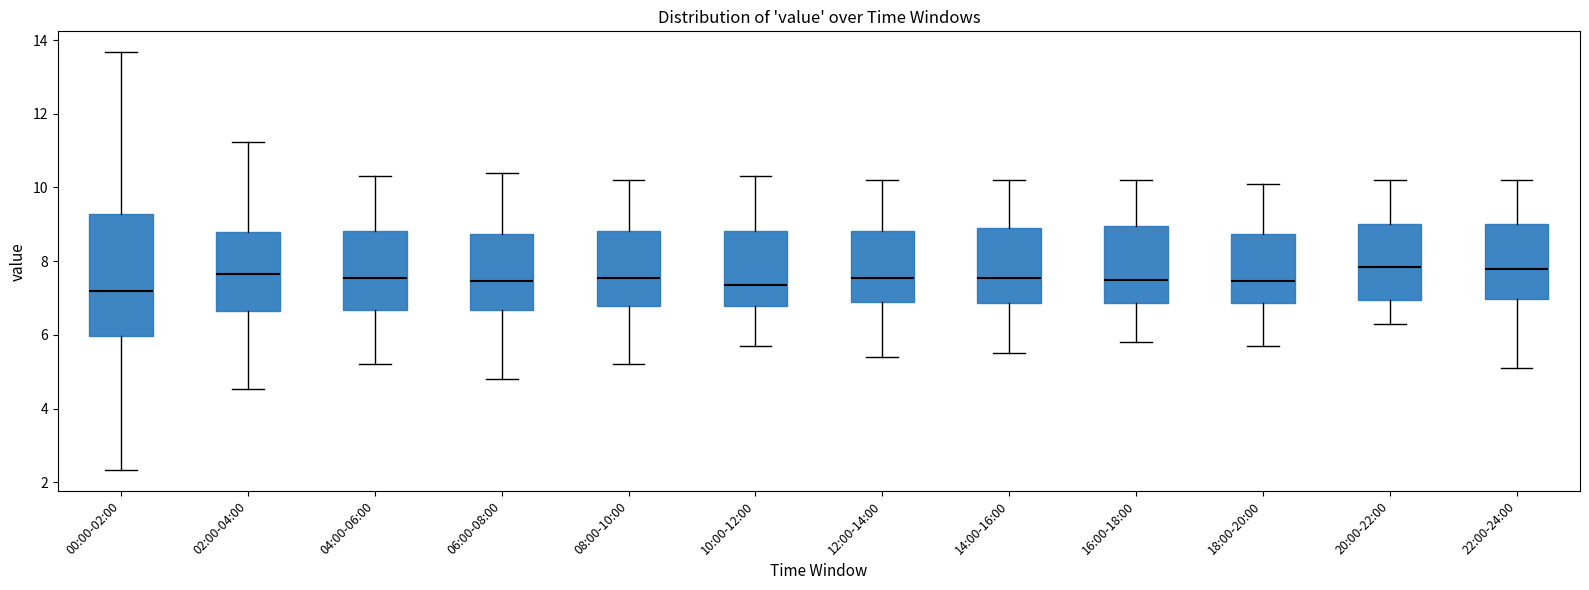

Reading left to right, transcribe this box plot: for each box, give where its median line is, the range the box spans, and where its two whiskers end, as read against the y-axis. The values are not printed on the chart, so give them approximately, as read against the axis.

00:00-02:00: median 7.2, box 6.0 to 9.2, whiskers 2.4 to 13.6
02:00-04:00: median 7.6, box 6.6 to 8.8, whiskers 4.6 to 11.2
04:00-06:00: median 7.6, box 6.6 to 8.8, whiskers 5.2 to 10.4
06:00-08:00: median 7.4, box 6.6 to 8.8, whiskers 4.8 to 10.4
08:00-10:00: median 7.6, box 6.8 to 8.8, whiskers 5.2 to 10.2
10:00-12:00: median 7.4, box 6.8 to 8.8, whiskers 5.8 to 10.4
12:00-14:00: median 7.6, box 7.0 to 8.8, whiskers 5.4 to 10.2
14:00-16:00: median 7.6, box 6.8 to 9.0, whiskers 5.6 to 10.2
16:00-18:00: median 7.6, box 6.8 to 9.0, whiskers 5.8 to 10.2
18:00-20:00: median 7.4, box 6.8 to 8.8, whiskers 5.8 to 10.2
20:00-22:00: median 7.8, box 7.0 to 9.0, whiskers 6.4 to 10.2
22:00-24:00: median 7.8, box 7.0 to 9.0, whiskers 5.2 to 10.2